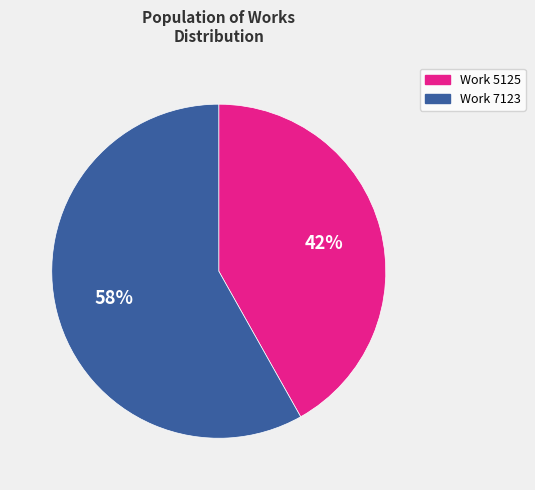

Which category accounts for the majority?

Work 7123